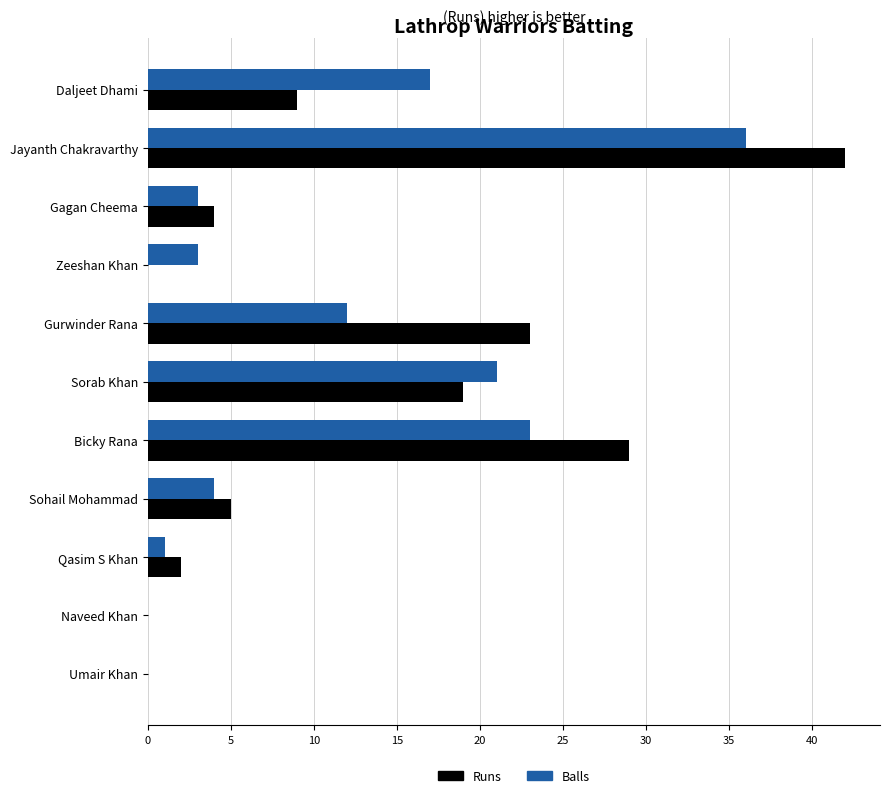

Between Daljeet Dhami and Qasim S Khan, which series saw the biggest shift?

Balls